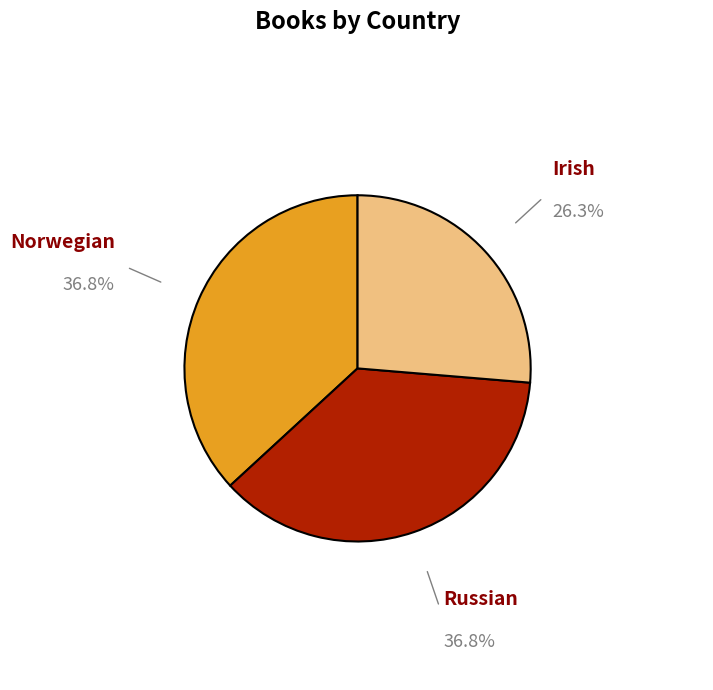

Does any single category account for the majority?

No